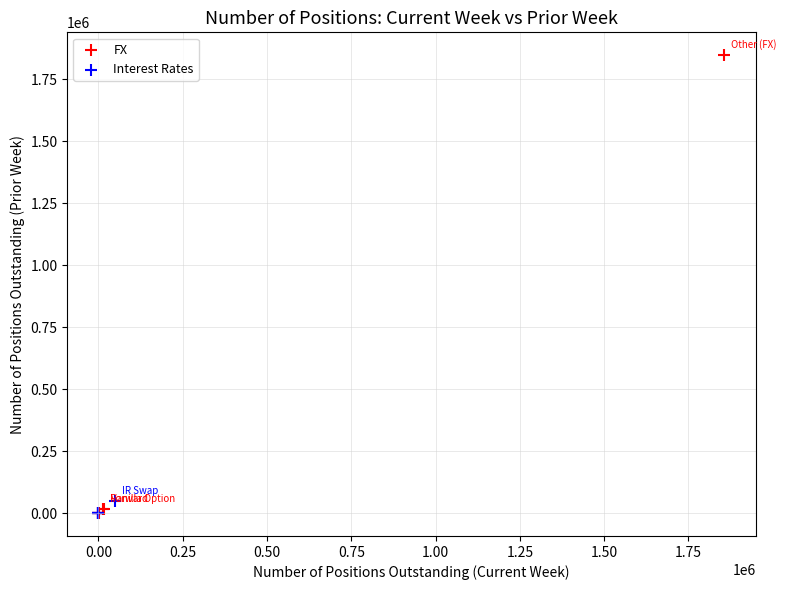

Which series has the largest Y range (max minus min)?

FX